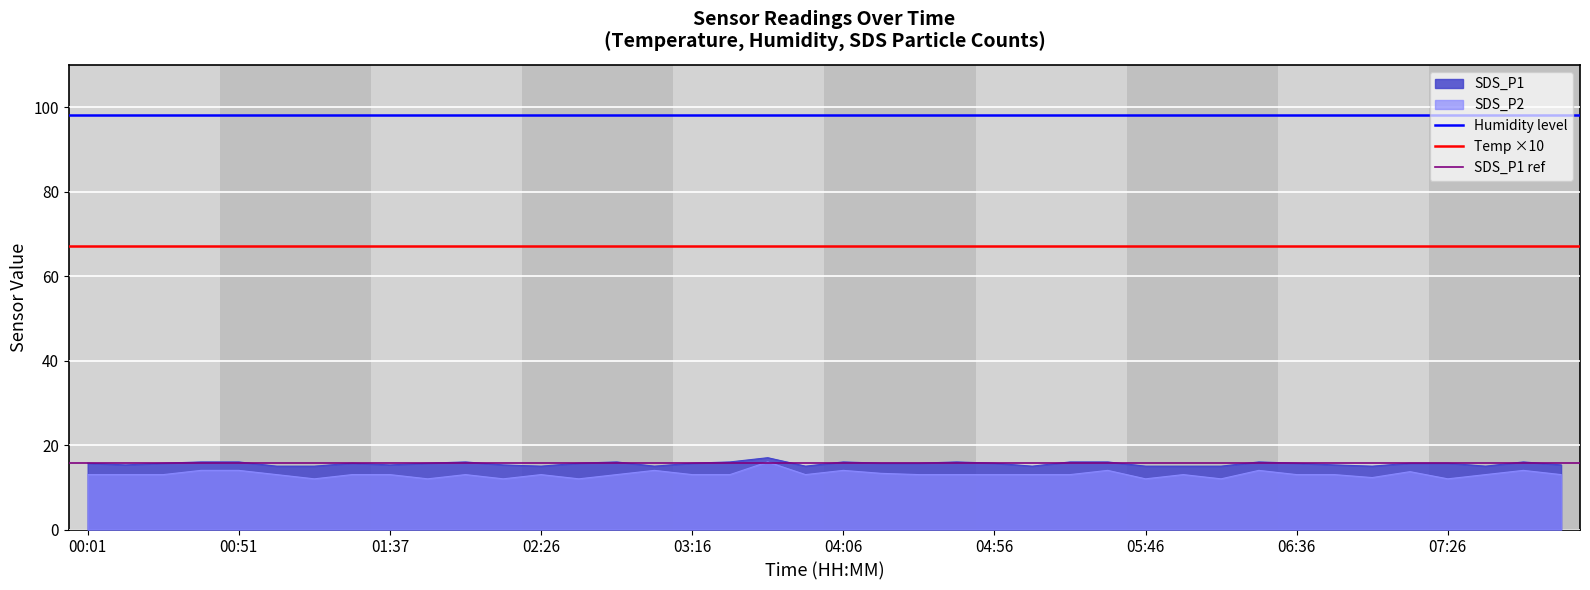

True or false: SDS_P1 ref has a value of 15.7 at 00:01.

True